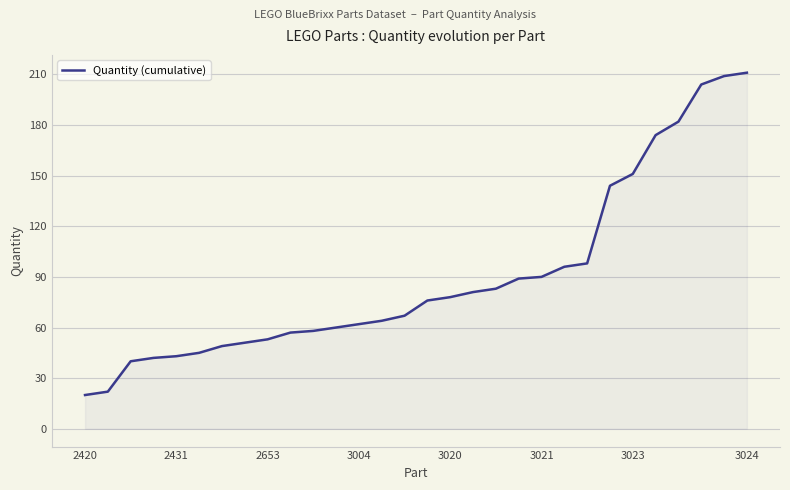

What is the sum of all values?

2699